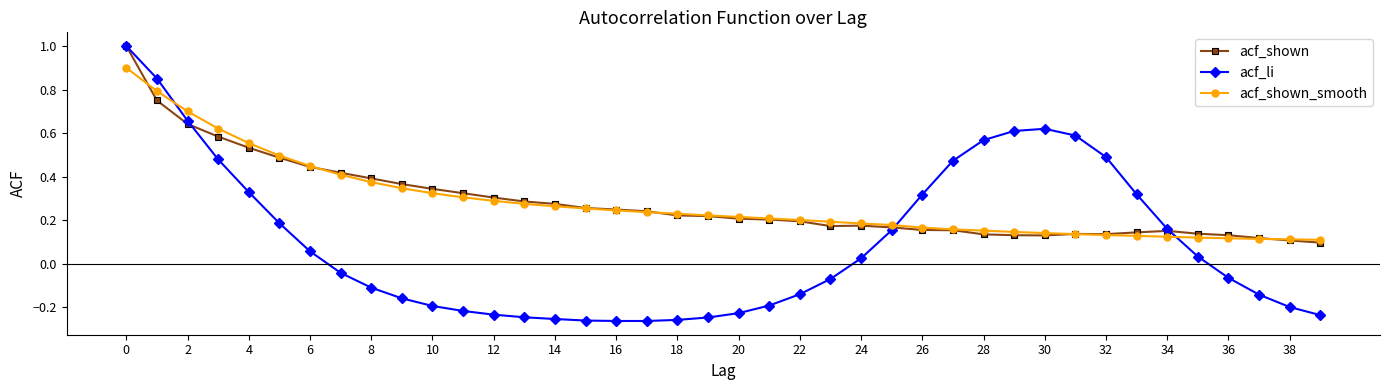

What is the maximum value shown in the chart?

1.0